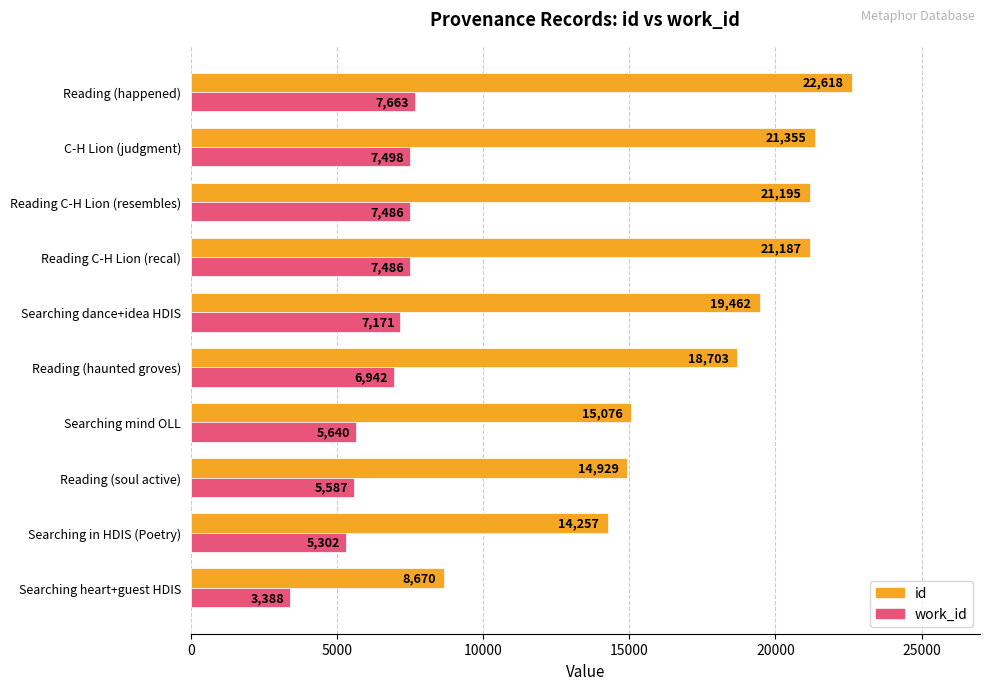

What is the minimum value shown in the chart?

3388